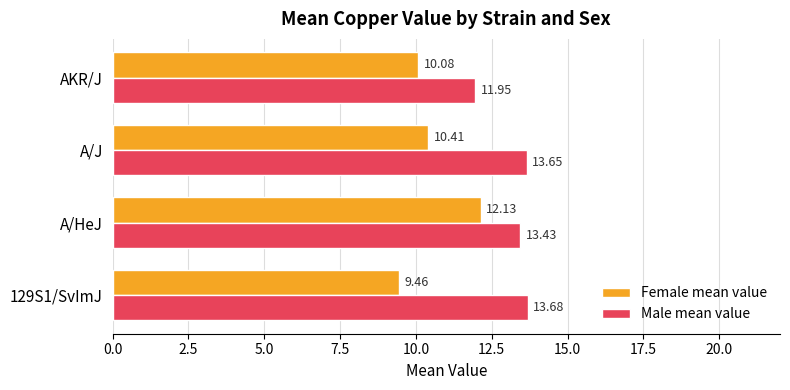

What is the maximum value shown in the chart?

13.7